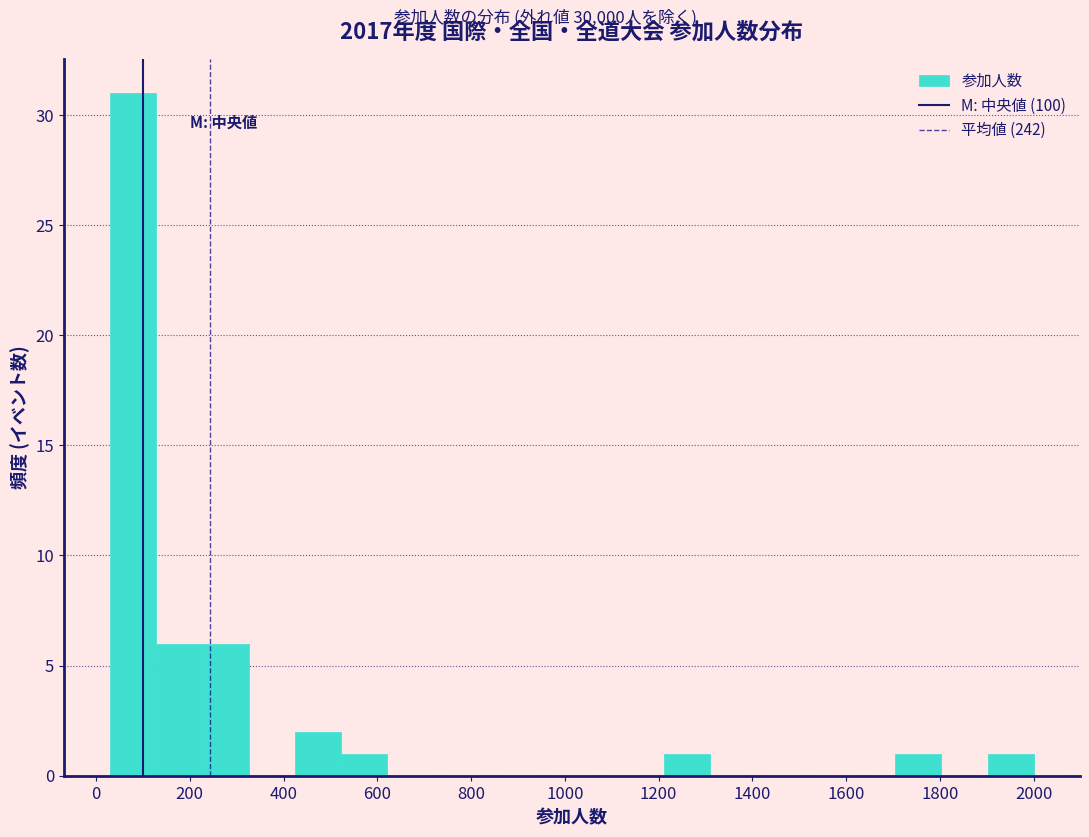

What is the height of the bar covering 420 to 520 on the x-axis? Neither the bar edges nor the heights are printed on the chart, so give them approximately, as read against the axes.

2